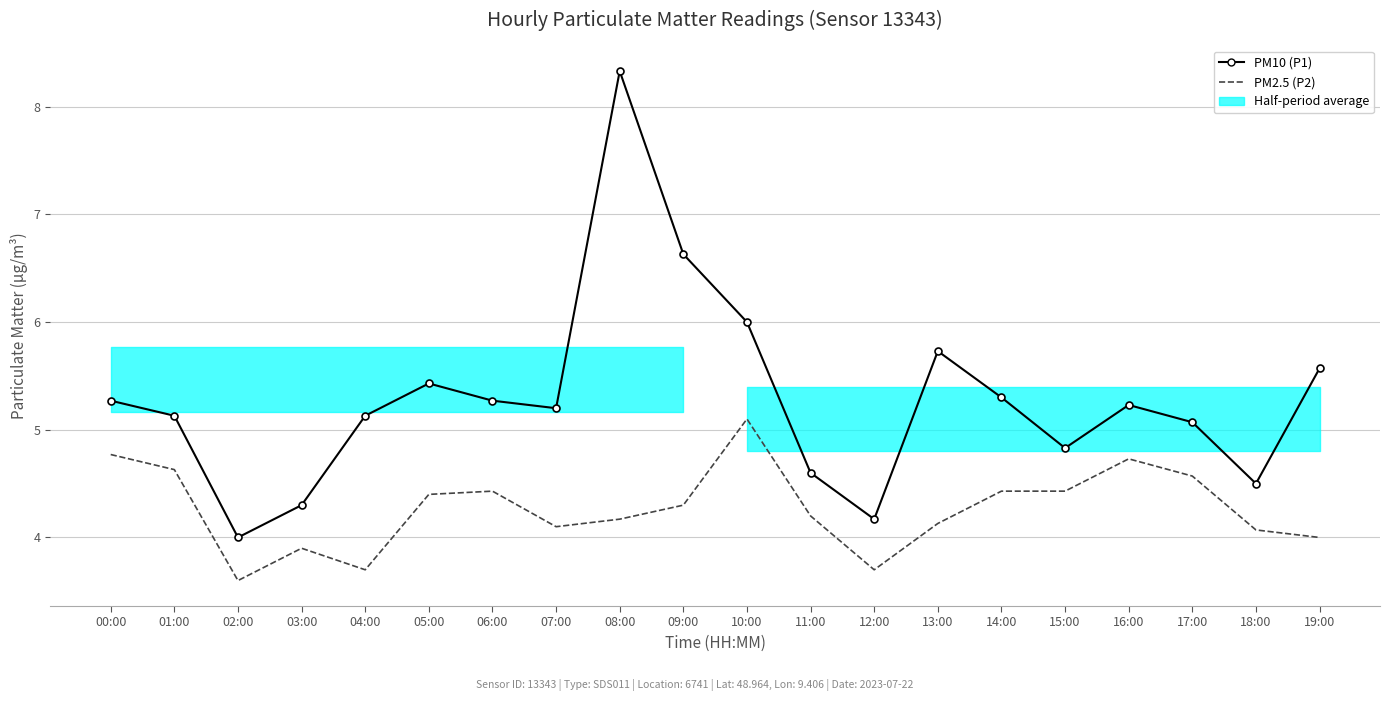

What value does the PM10 (P1) series have at 06:00?

5.3